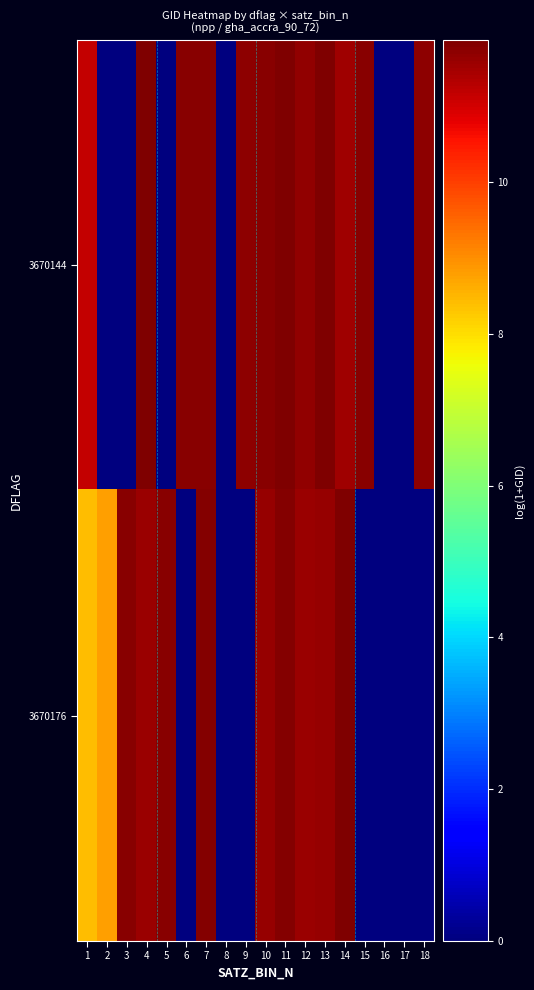

At which category does the chart reach its peak across all series?

14